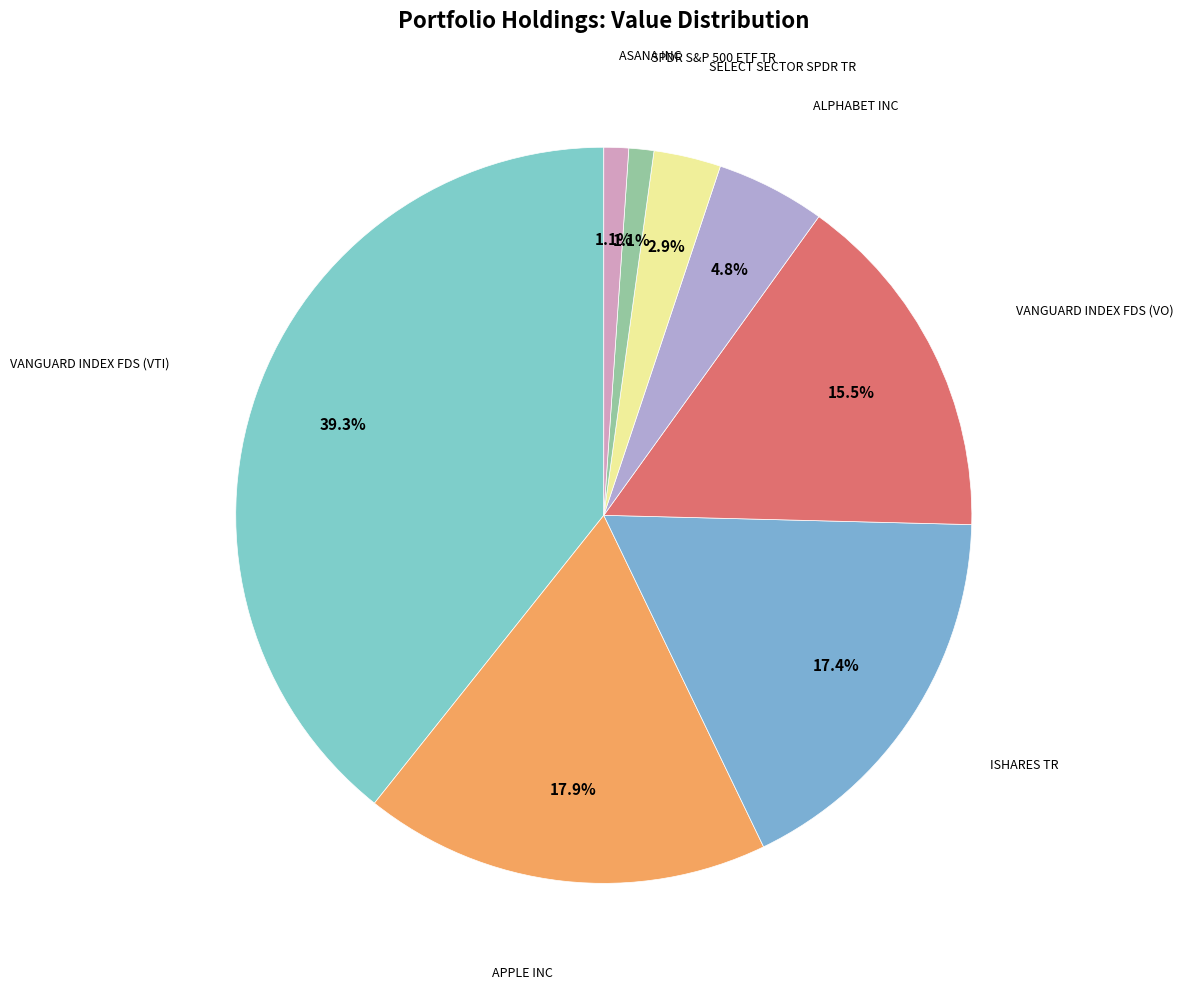

Count the number of slices in the pie.

8